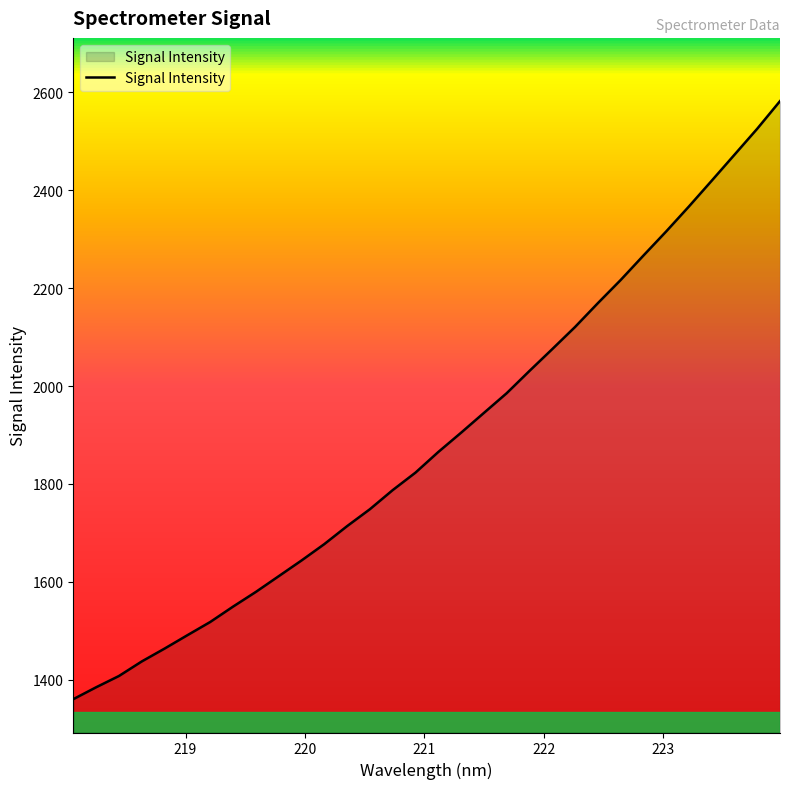

What is the difference between the maximum and minimum values?

1221.0